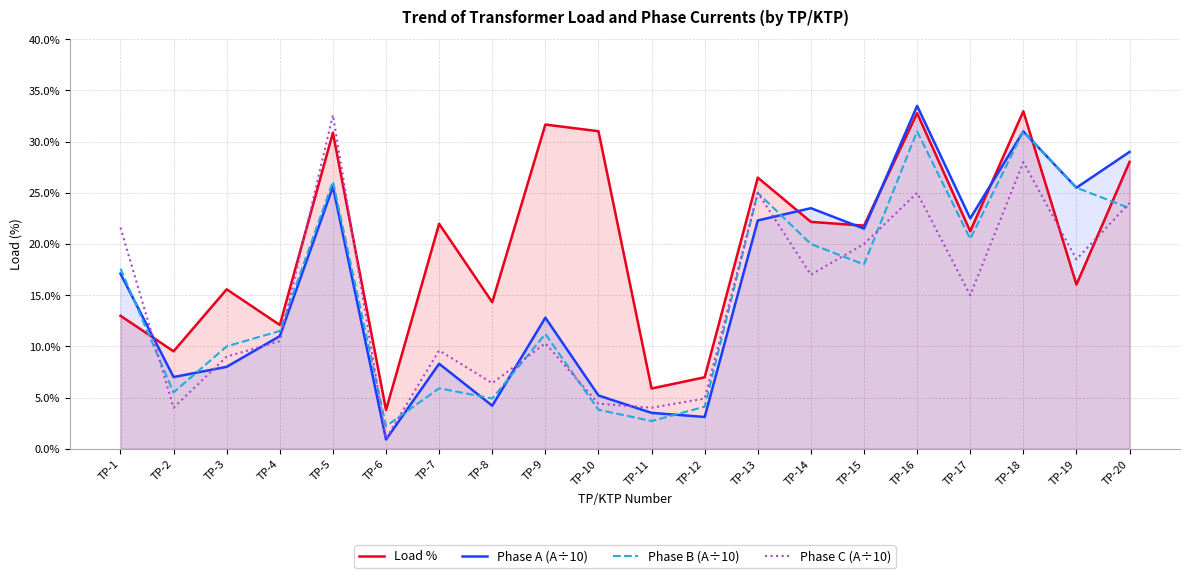

What value does the Phase C (A÷10) series have at TP-16?

25.0